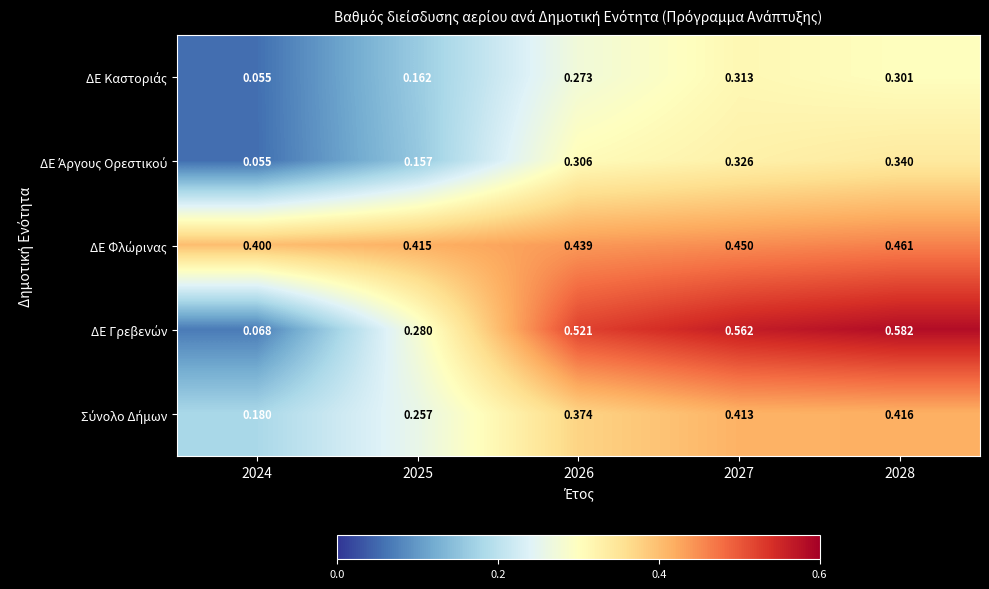

How many data points does each series have?

5